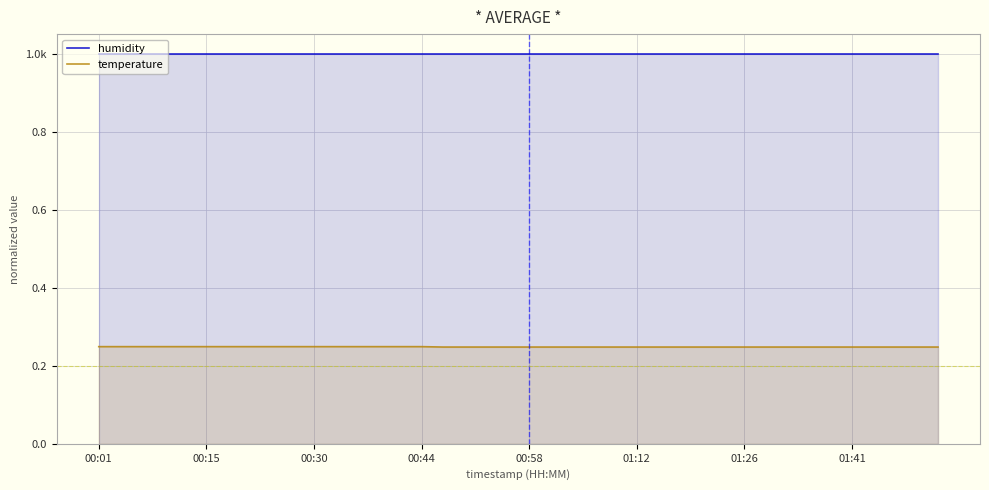

True or false: temperature has a value of 0.4 at 12.

False